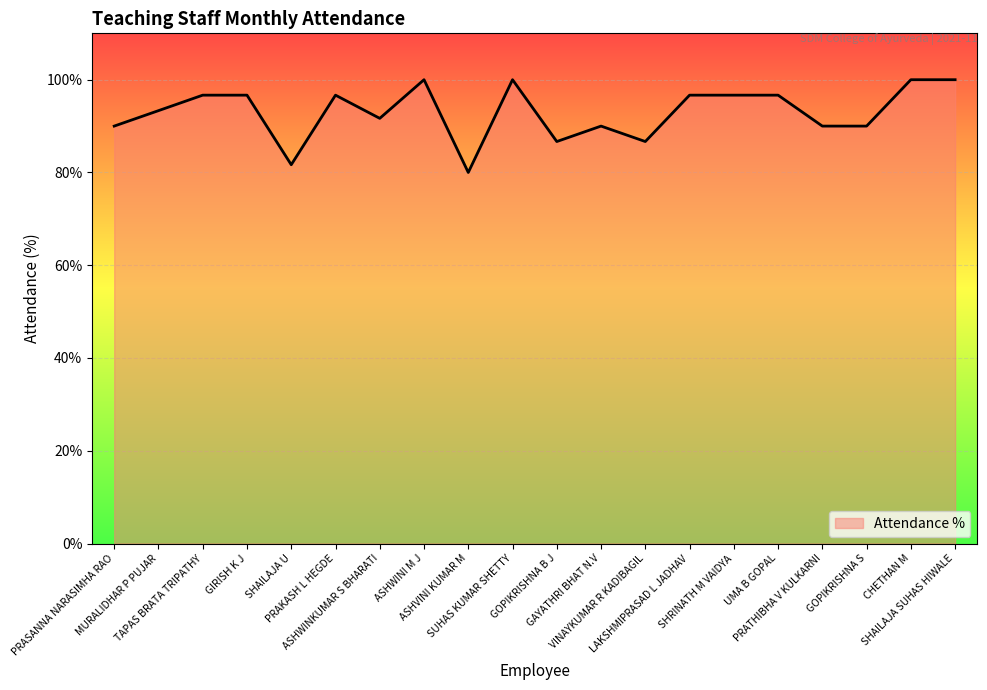

Reading left to right, what are all the values shown in this chart?

90.0	93.3	96.7	96.7	81.7	96.7	91.7	100.0	80.0	100.0	86.7	90.0	86.7	96.7	96.7	96.7	90.0	90.0	100.0	100.0